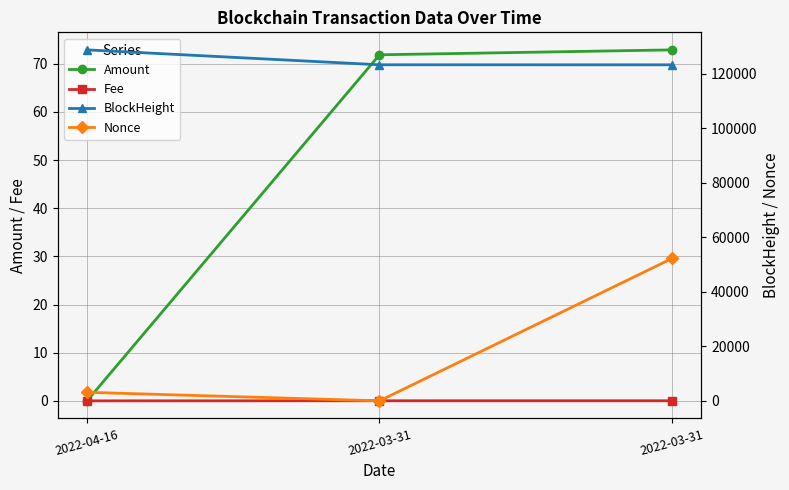

How many categories are shown in the chart?

3